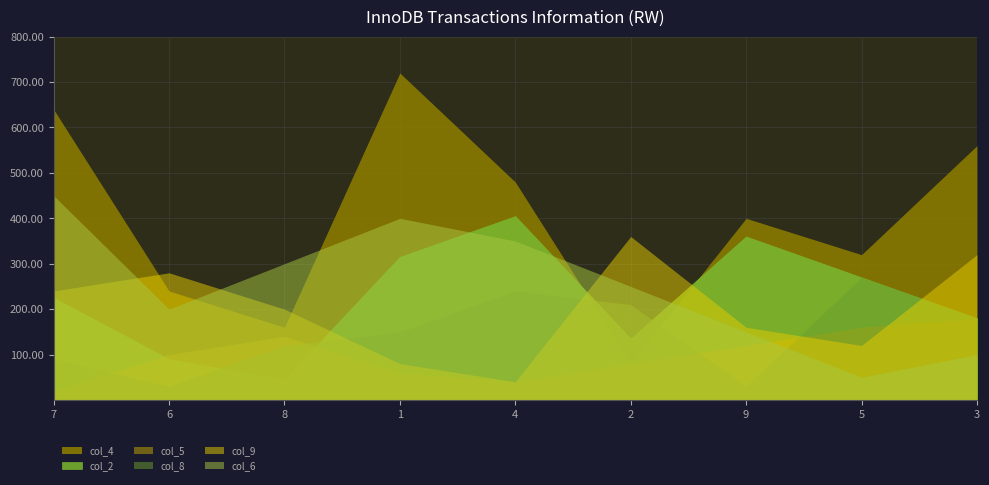

Which series has the widest spread of values?

col_4